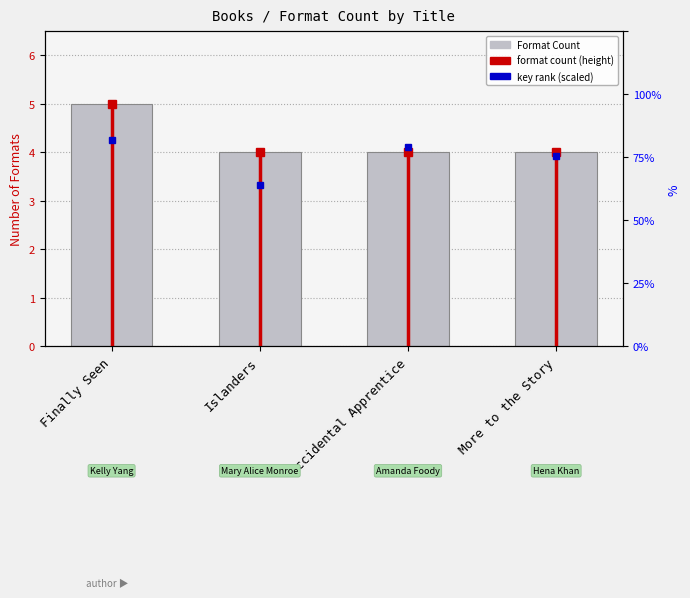

Count the values in the range 4 to 5.

4